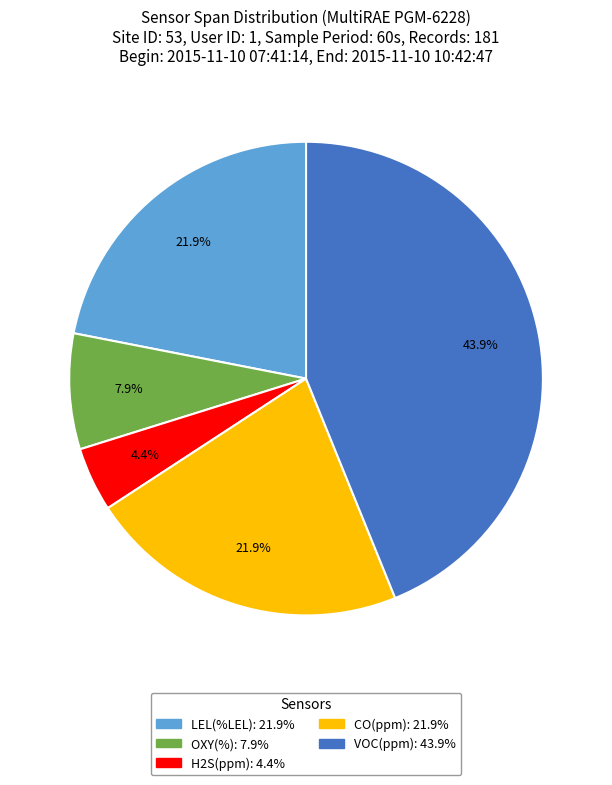

Combined, do CO(ppm) and H2S(ppm) account for over 50%?

No